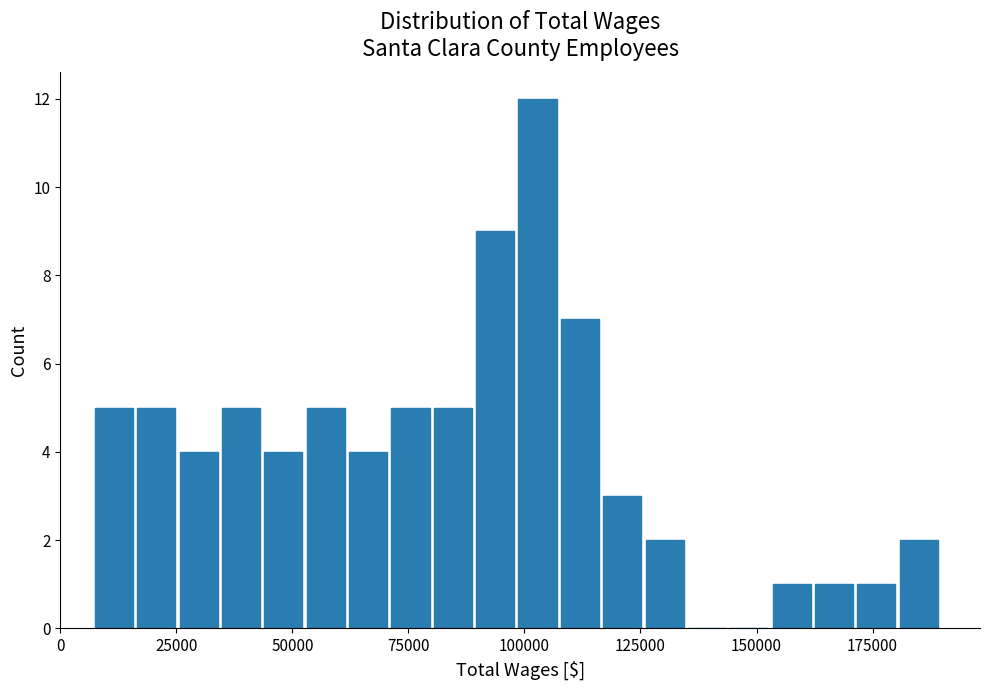

Read against the x-axis, roughly where is the centre of the tallest bar?

105000